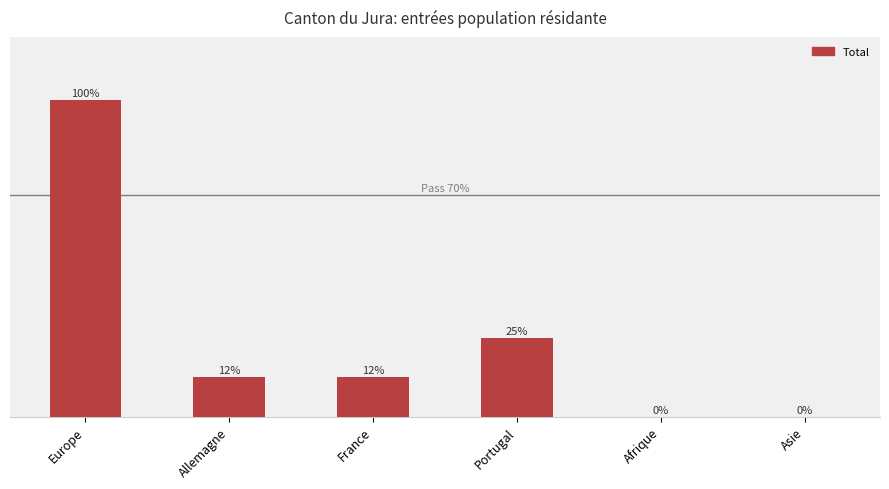

Are the bars horizontal?

No